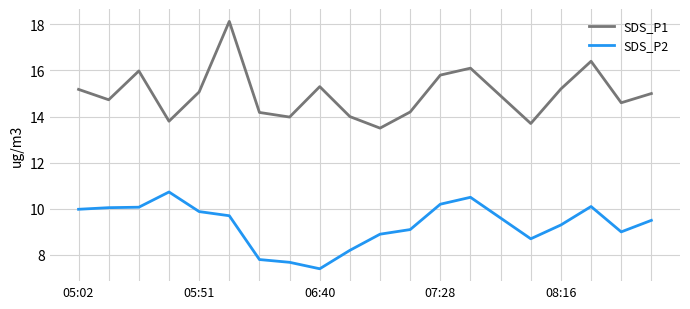

True or false: SDS_P1 and SDS_P2 cross at least once.

False